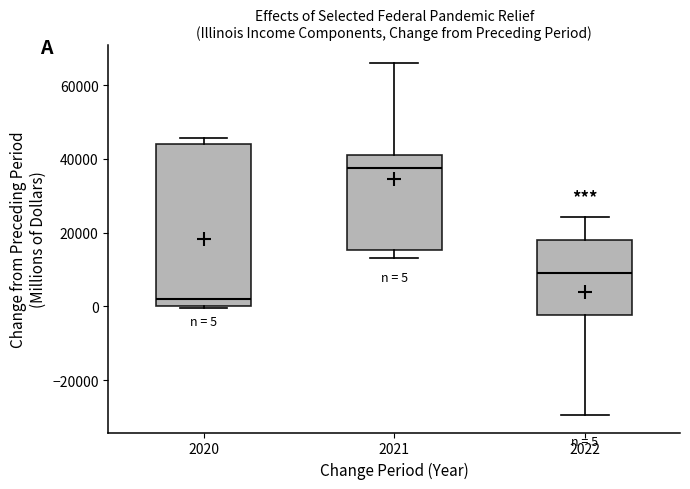

Which box is the tallest, from its lower edge to its upper edge?

2020